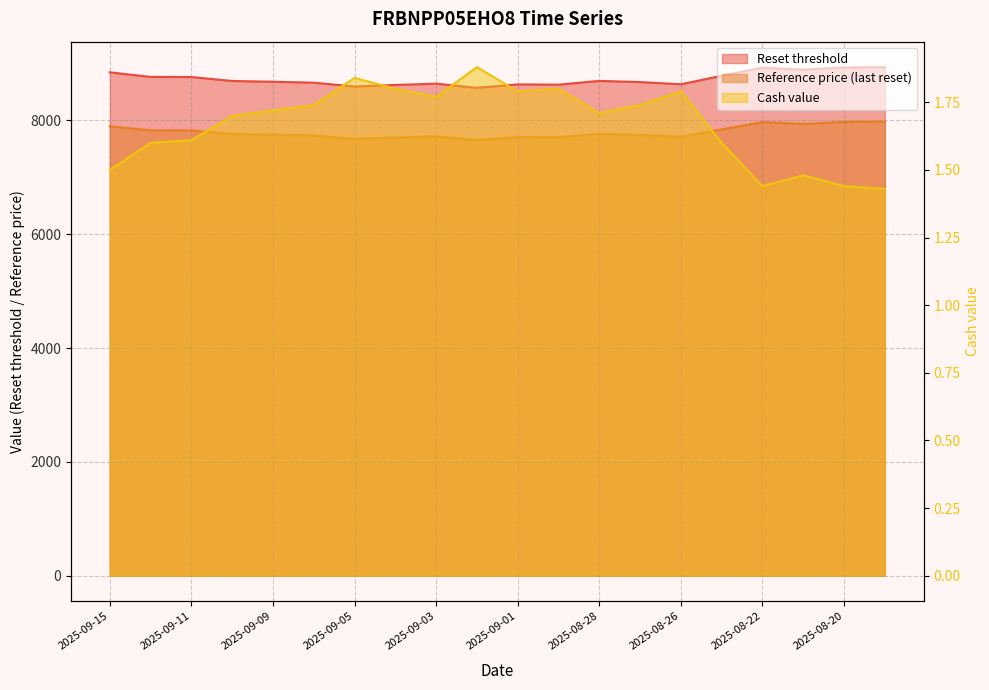

List the labels in order of Reset threshold value, smallest first.

2025-09-02, 2025-09-05, 2025-09-04, 2025-08-29, 2025-09-01, 2025-08-26, 2025-09-03, 2025-09-08, 2025-08-27, 2025-09-09, 2025-09-10, 2025-08-28, 2025-09-11, 2025-09-12, 2025-08-25, 2025-09-15, 2025-08-21, 2025-08-22, 2025-08-20, 2025-08-19